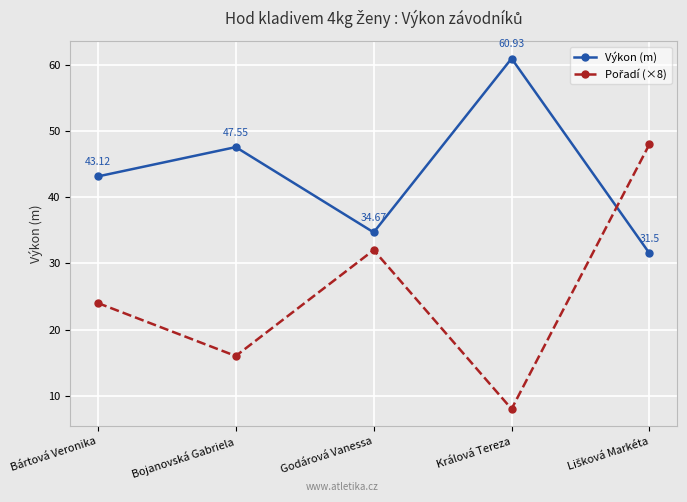

What is the greatest value displayed?

60.9